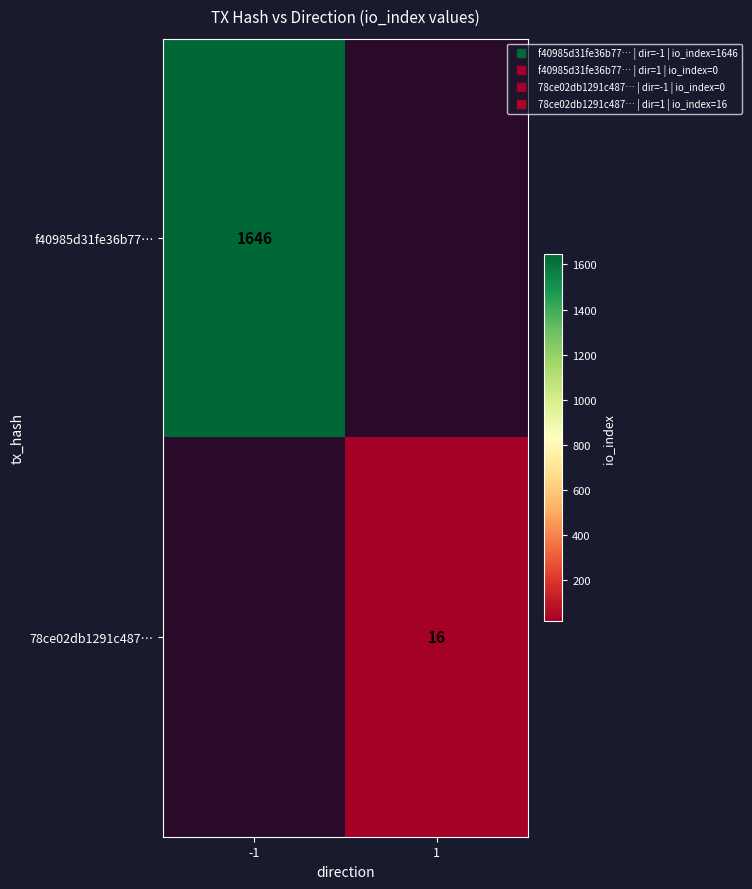

What is the greatest value displayed?

1646.0